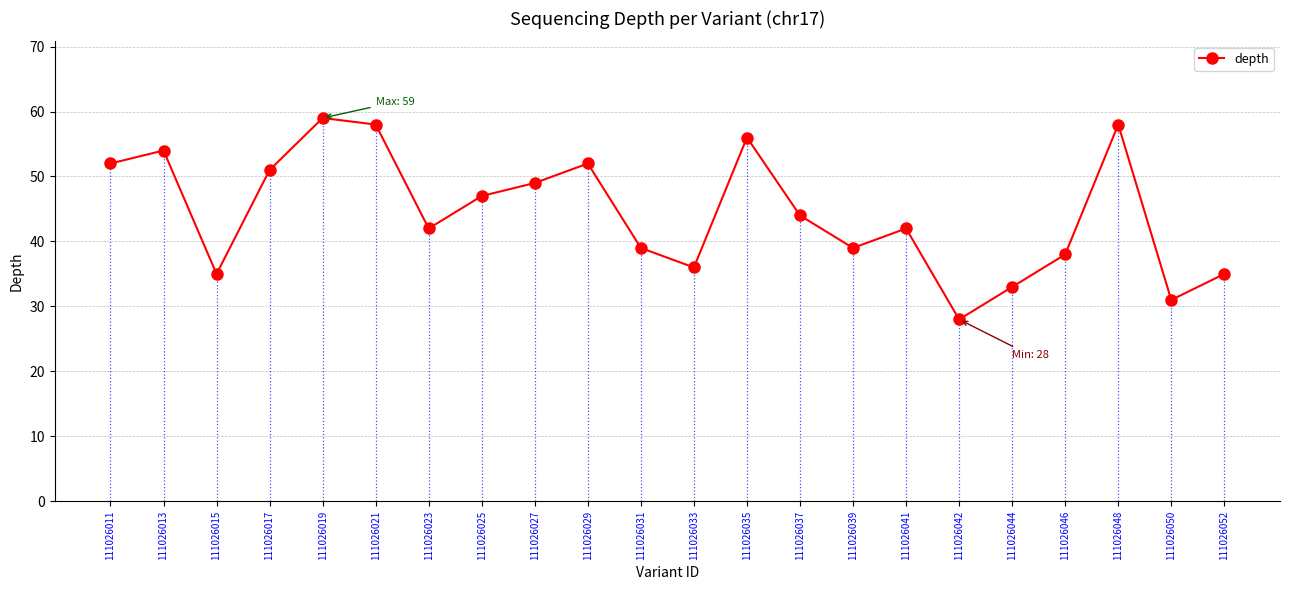

Does the chart display data point markers on the line(s)?

Yes